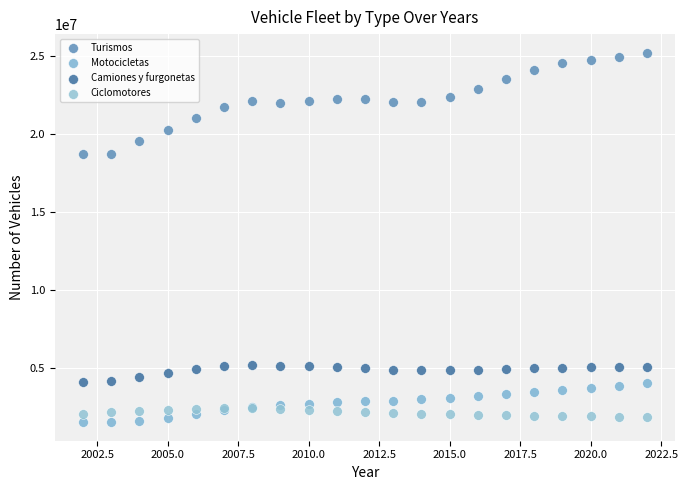

Which series contains the lowest Y value?

Motocicletas